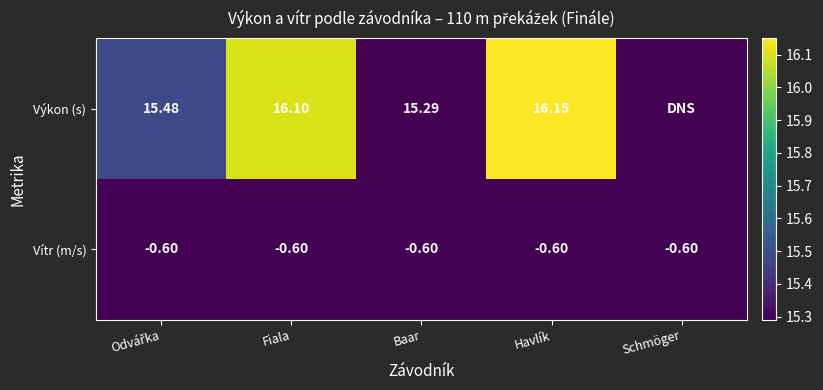

At Baar, list the series in order from smallest to largest.

Vítr (m/s), Výkon (s)